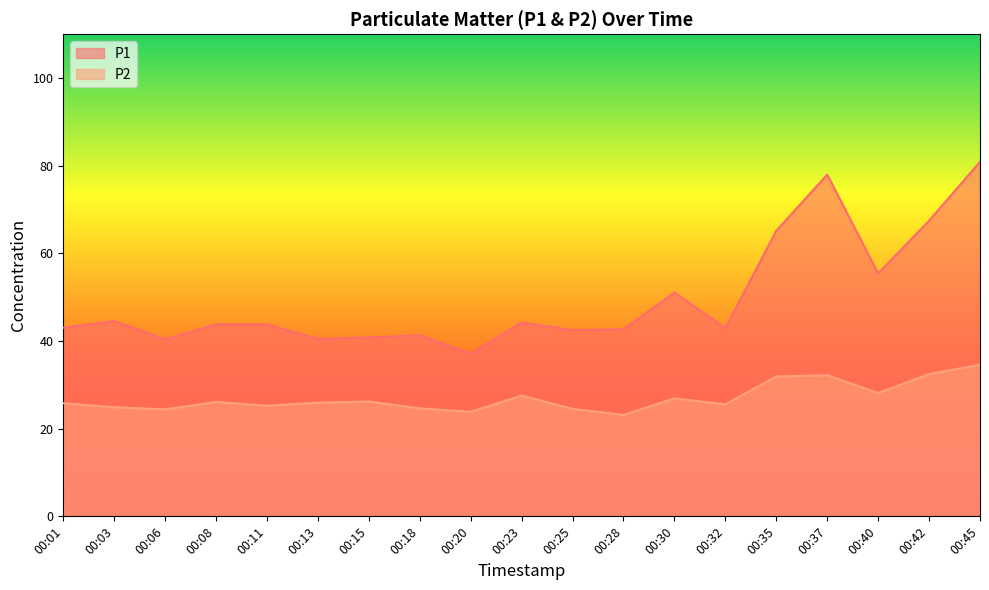

True or false: P1 has more than 2 points higher than both neighbors.

True